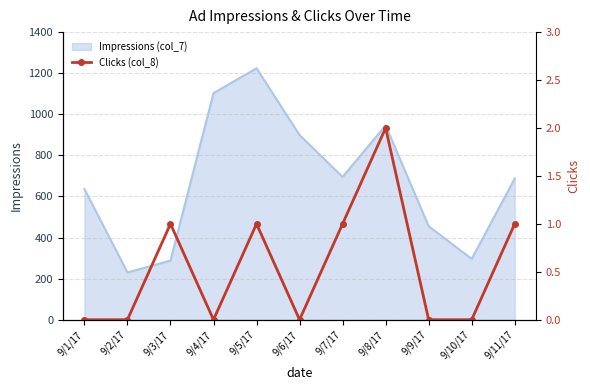

Which category has the highest value in the Impressions (col_7) series?

9/5/17